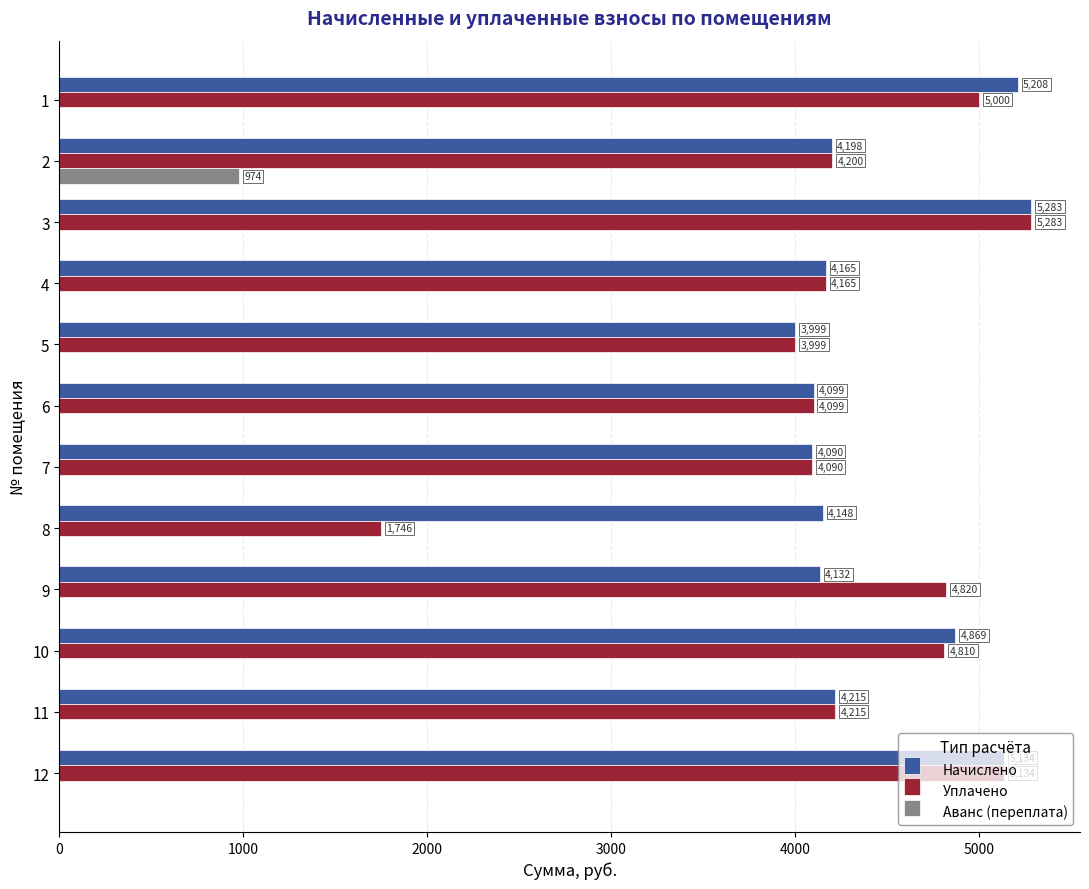

What is the maximum value for Начислено?

5282.6